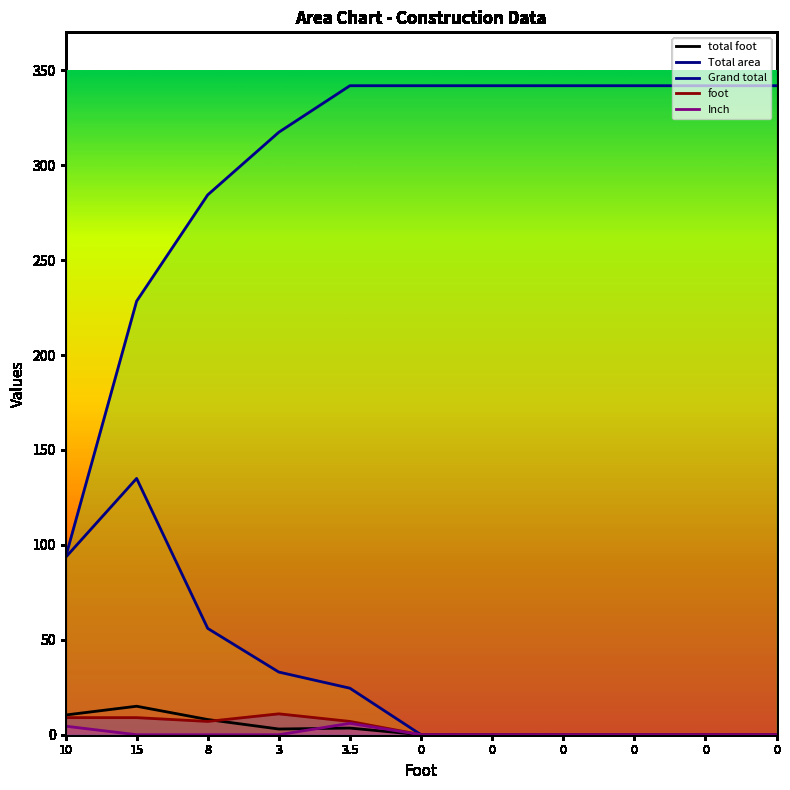

What is the label of the 10th point from the right?

15